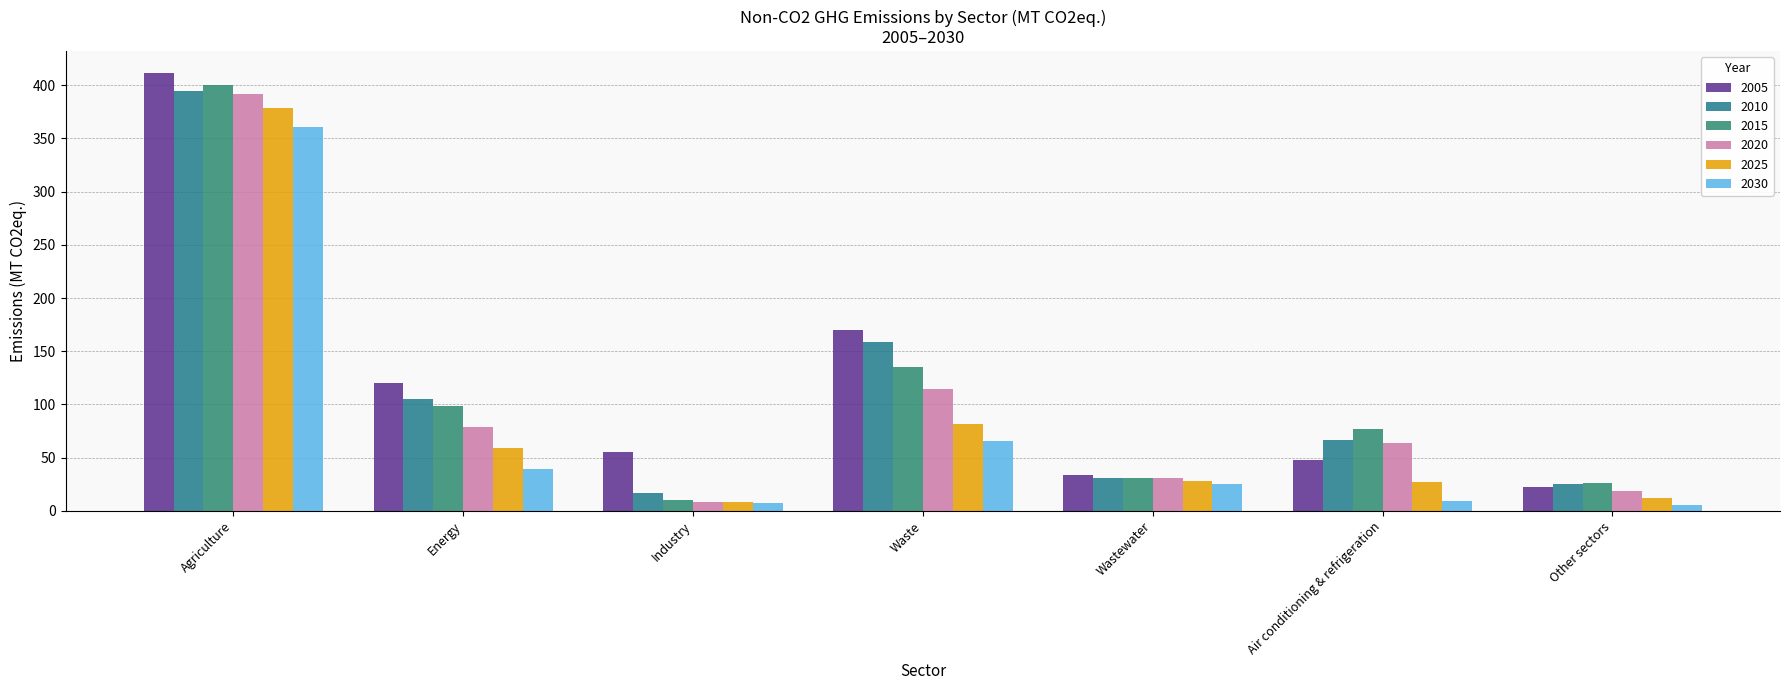

What position from the left is Agriculture?

1